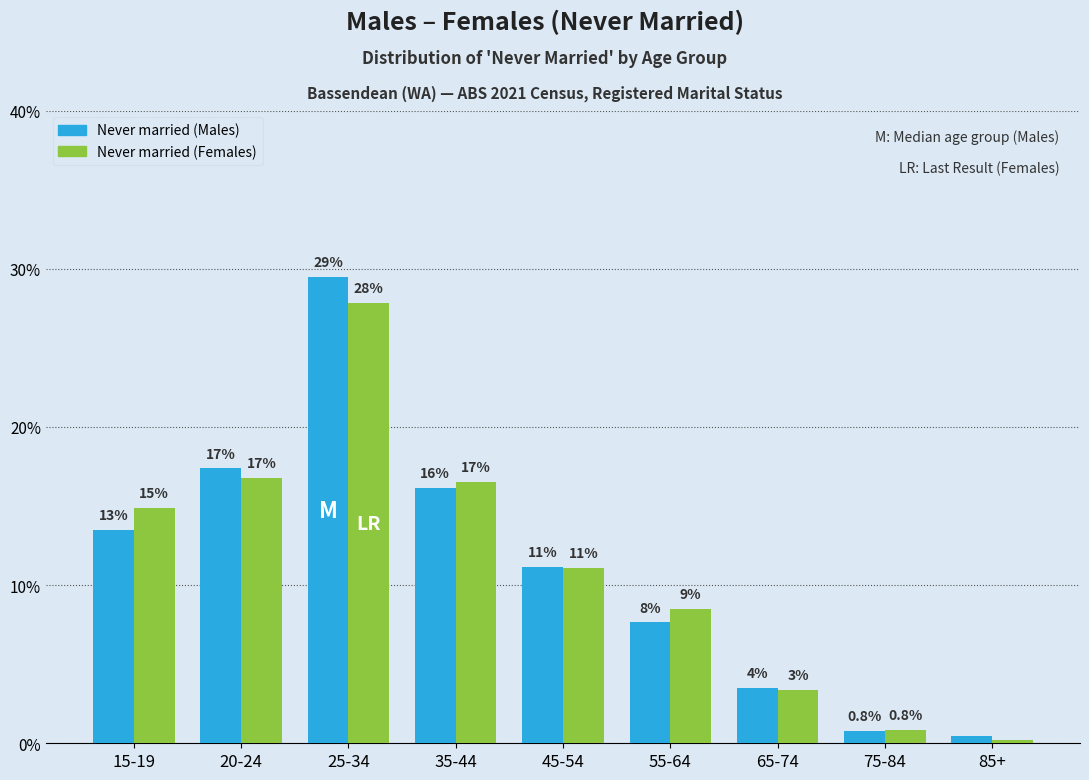

How many bars are there in total?

18